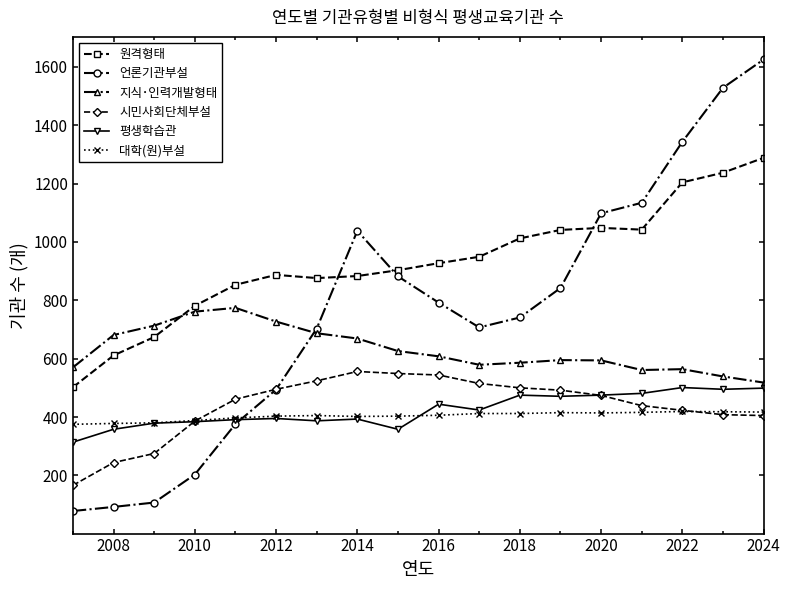

How many data points in 평생학습관 are less than 424?

9